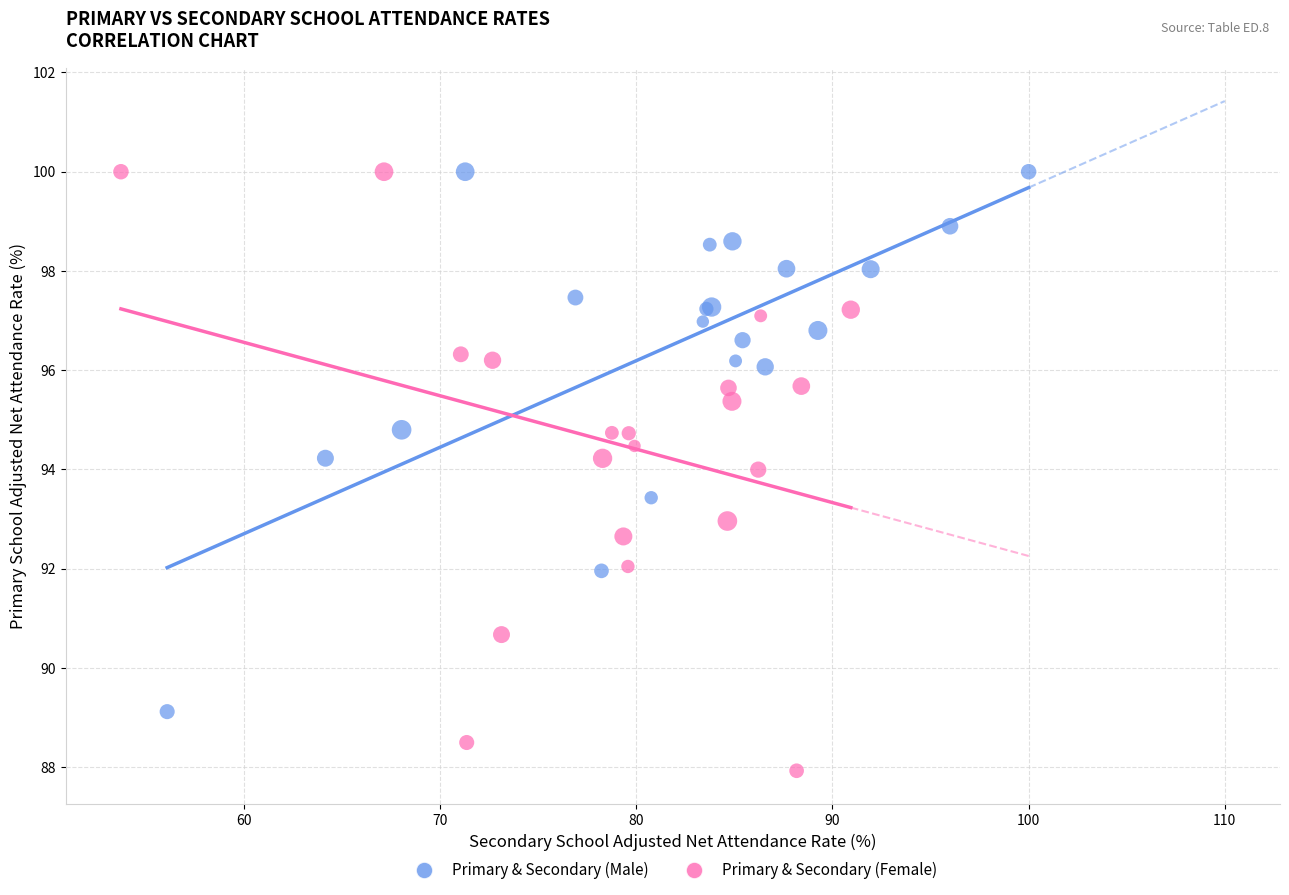

Which series has the widest spread of Y values?

Primary & Secondary (Female)